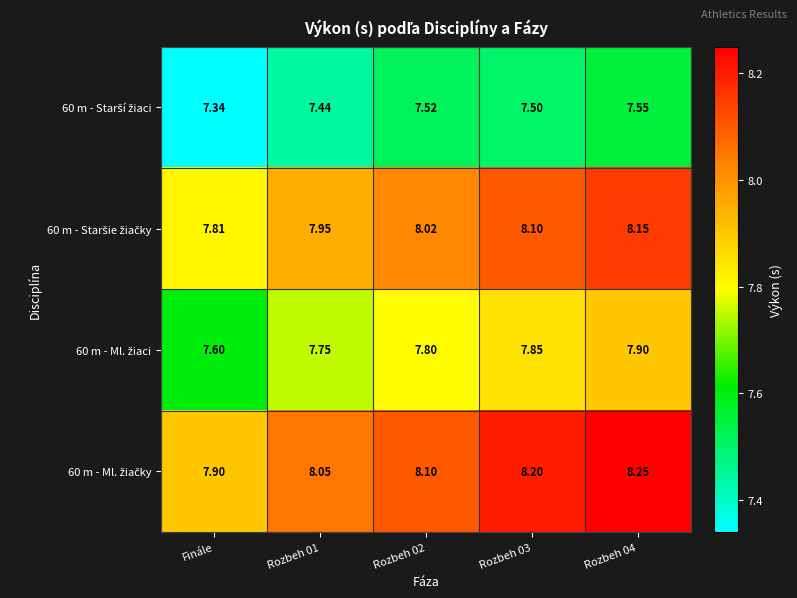

Which label corresponds to the smallest value in the chart?

Finále